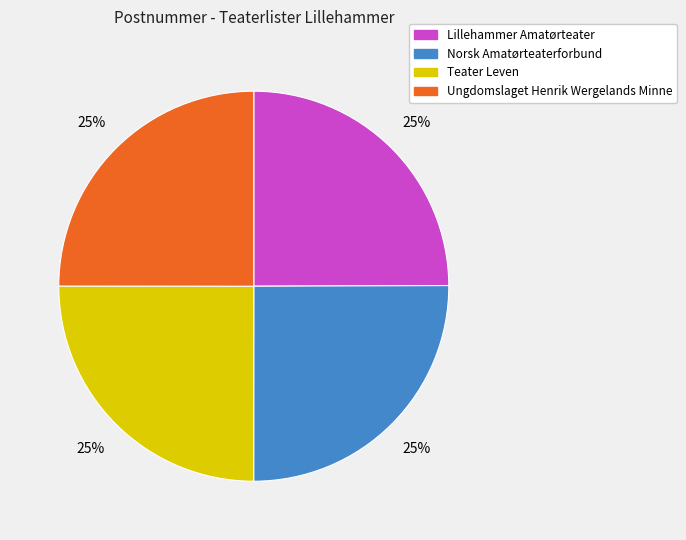

What percentage is the Teater Leven slice, to the nearest percent?

25%